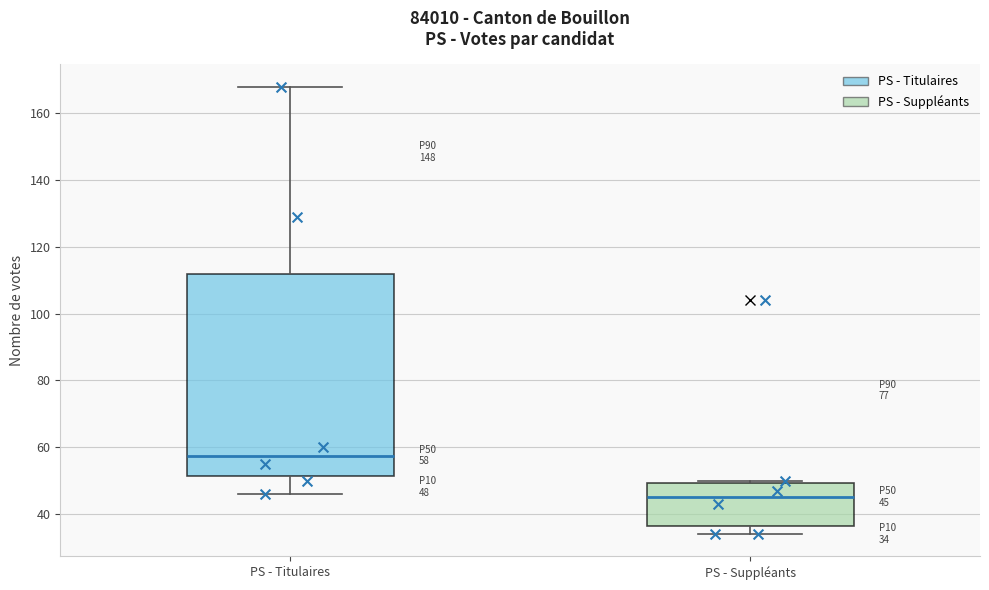

Which box is the tallest, from its lower edge to its upper edge?

PS - Titulaires